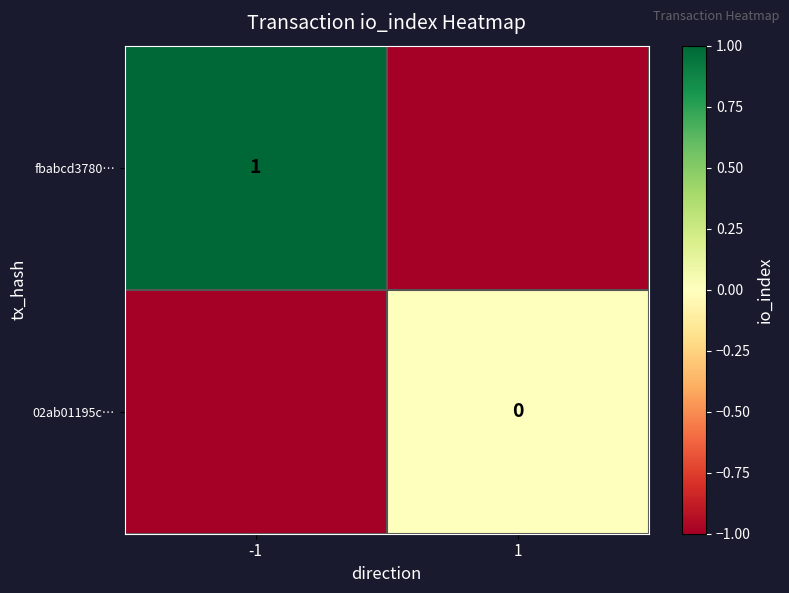

What is the spread (max minus min) of values at -1?

2